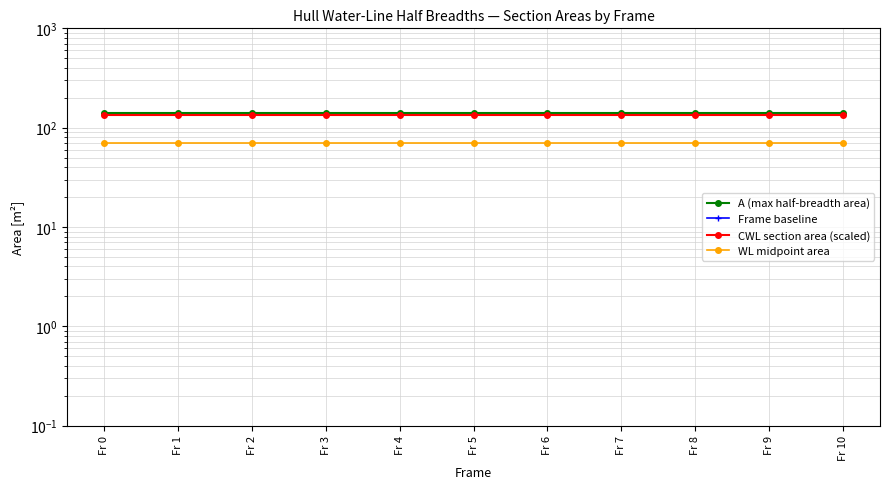

Read the WL midpoint area value at Fr 8.

70.8